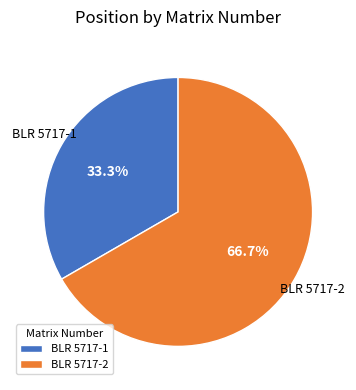

Is there a majority slice in this chart?

Yes